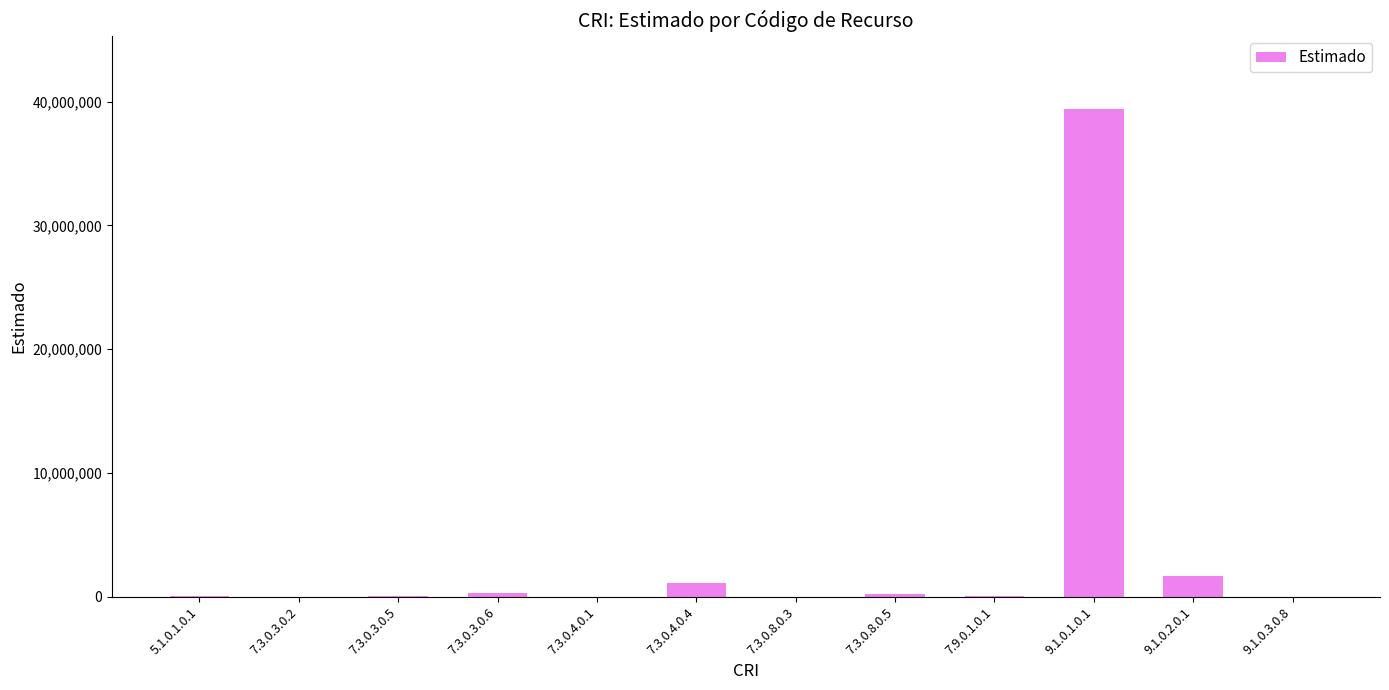

At which category does the chart reach its peak across all series?

9.1.0.1.0.1